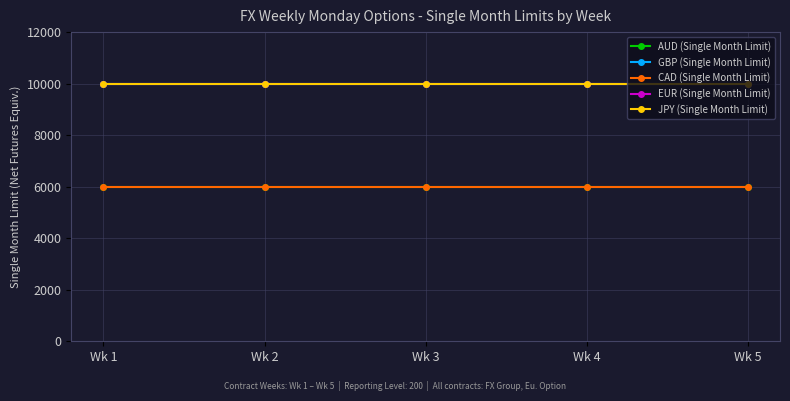

True or false: AUD (Single Month Limit) and JPY (Single Month Limit) cross at least once.

False